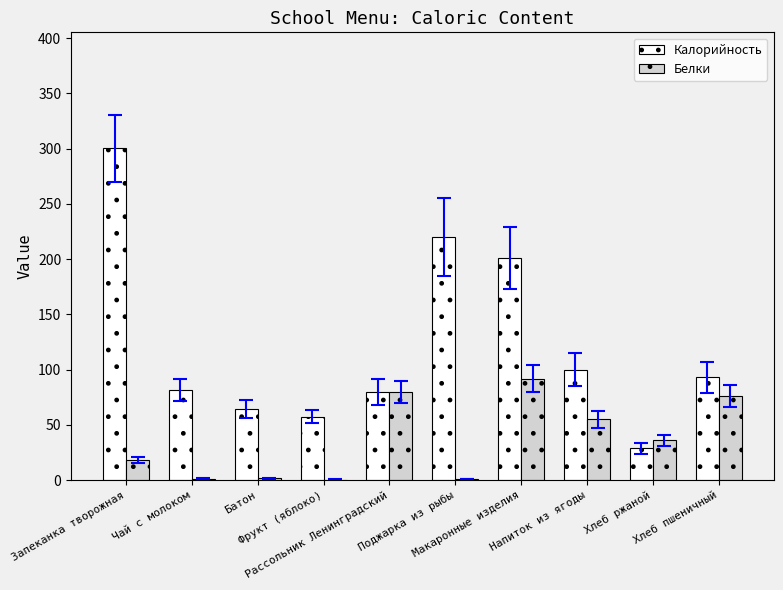

Which series has the largest total across all categories?

Калорийность